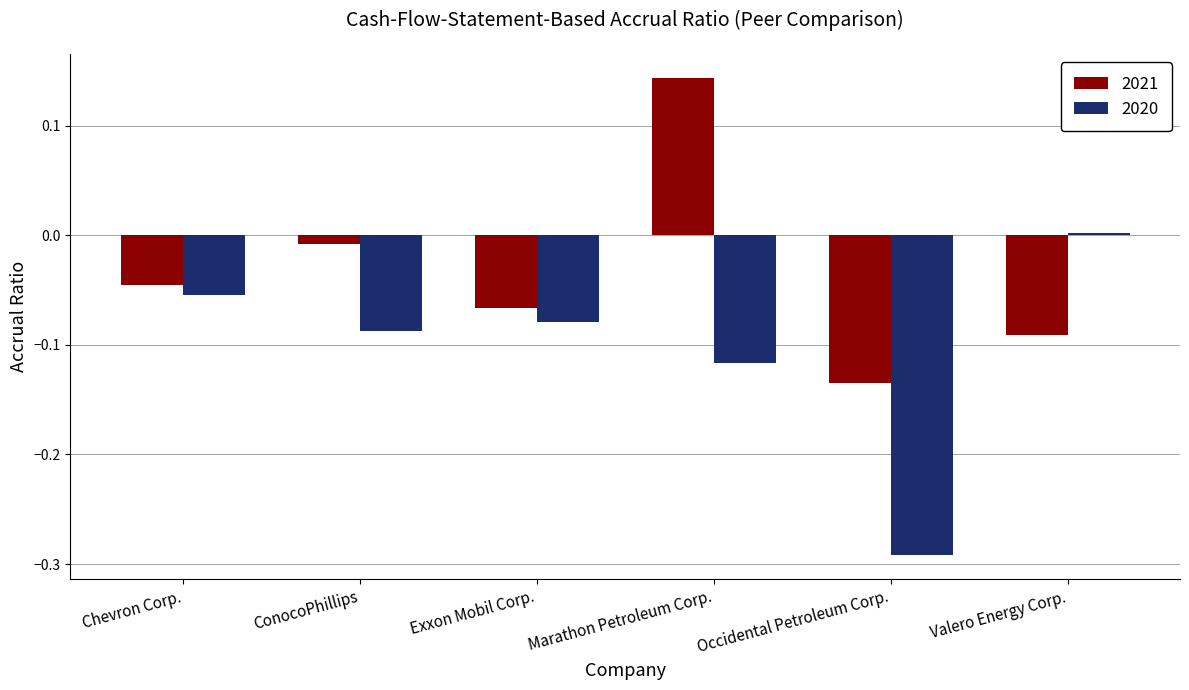

Is the value of 2021 at Valero Energy Corp. greater than the value of 2020 at Exxon Mobil Corp.?

No